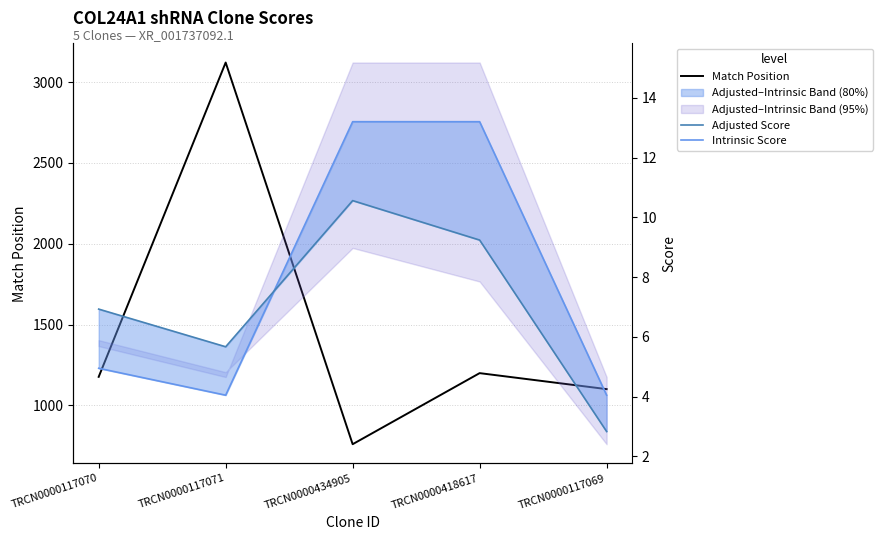

True or false: Intrinsic Score has more than 1 interior local peaks.

False